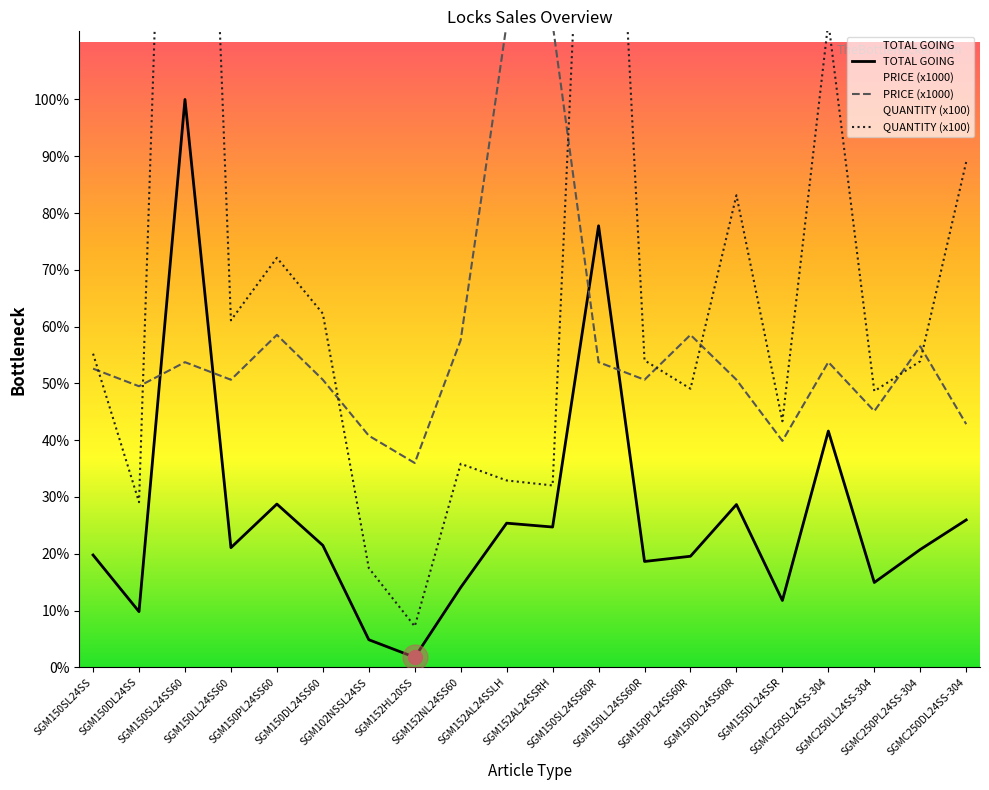

Reading right to left, what are all the values shown in this chart?

TOTAL GOING: 17667.4	14122.4	10165.6	28322.9	8007.5	19513.4	13312.6	12687.2	52934.2	16817.0	17279.8	9573.1	1200.1	3304.4	14617.8	19570.3	14342.0	68079.1	6671.8	13461.6
PRICE: 29154.0	38481.0	30712.0	36593.0	27144.0	34476.0	39858.0	34476.0	36582.0	77142.0	77142.0	39234.0	24492.0	27768.0	34476.0	39858.0	34476.0	36582.0	33696.0	35802.0
QUANTITY: 60600.0	36700.0	33100.0	77400.0	29500.0	56600.0	33400.0	36800.0	144700.0	21800.0	22400.0	24400.0	4900.0	11900.0	42400.0	49100.0	41600.0	186100.0	19800.0	37600.0